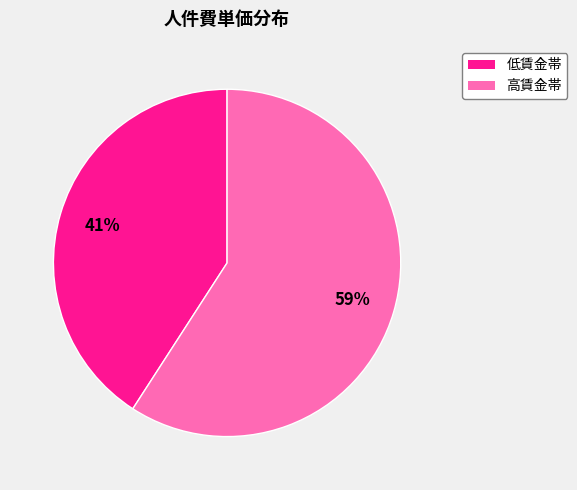

To the nearest percent, what is the difference between the largest and smallest slice percentages?

18%